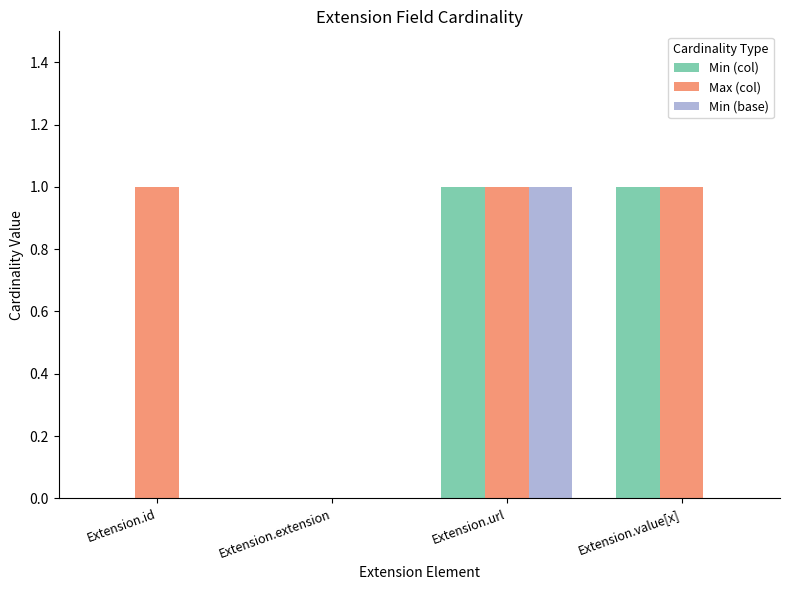

Between Extension.id and Extension.extension, which series saw the biggest shift?

Max (col)